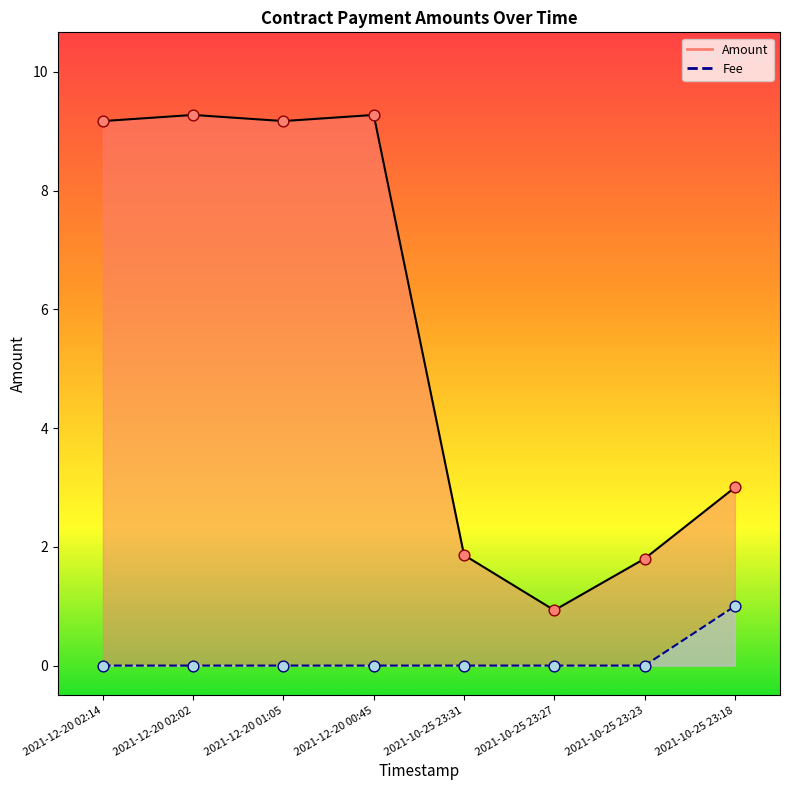

At how many categories does at least one series exceed 7?

4